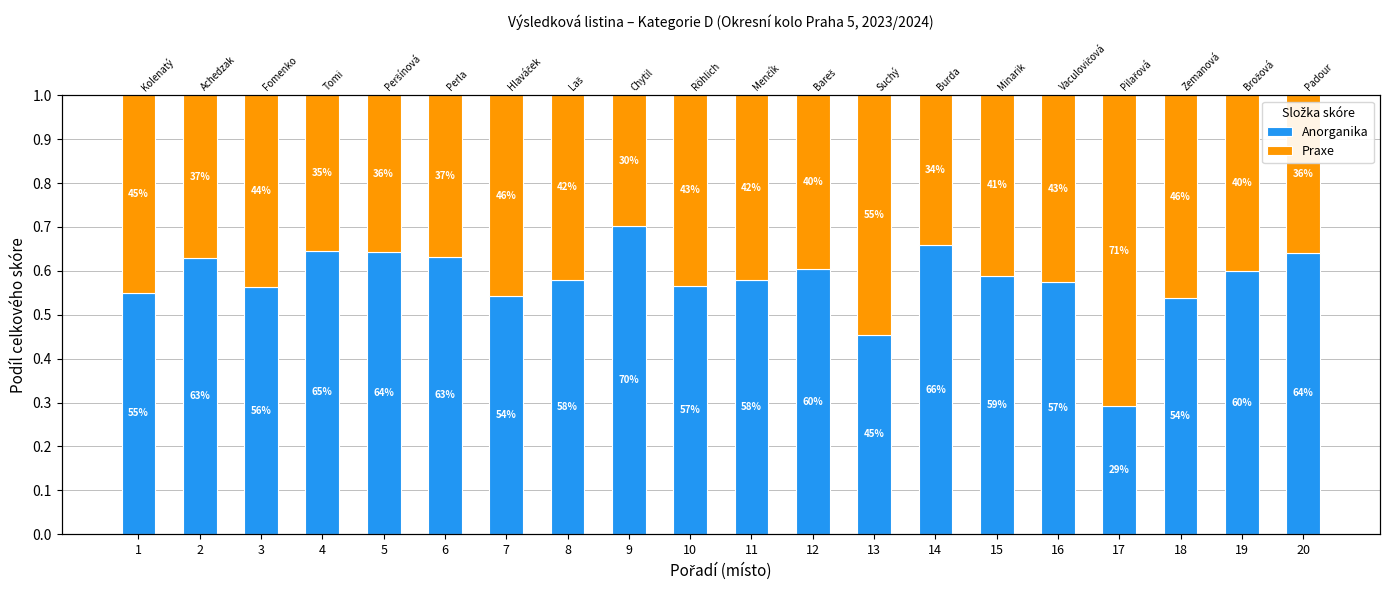

How many groups of bars are there?

20